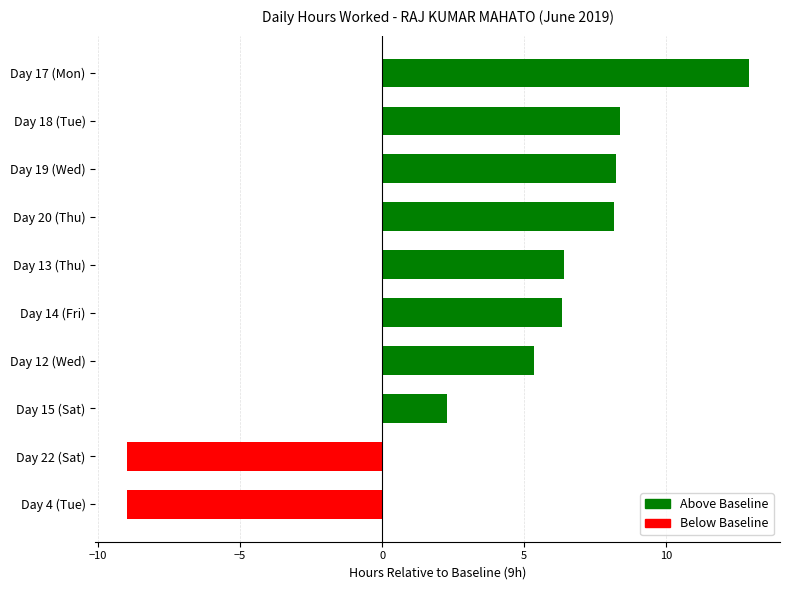

What is the difference between the maximum and second lowest values?

21.9